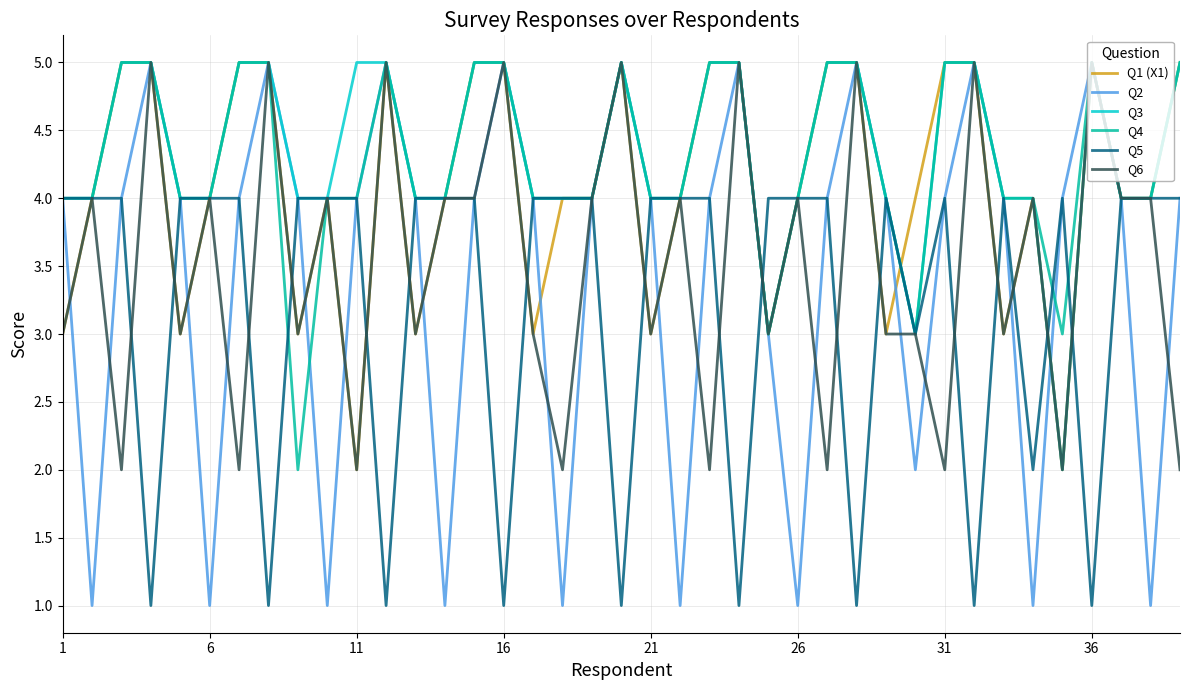

Which series has the largest range (max minus min)?

Q2